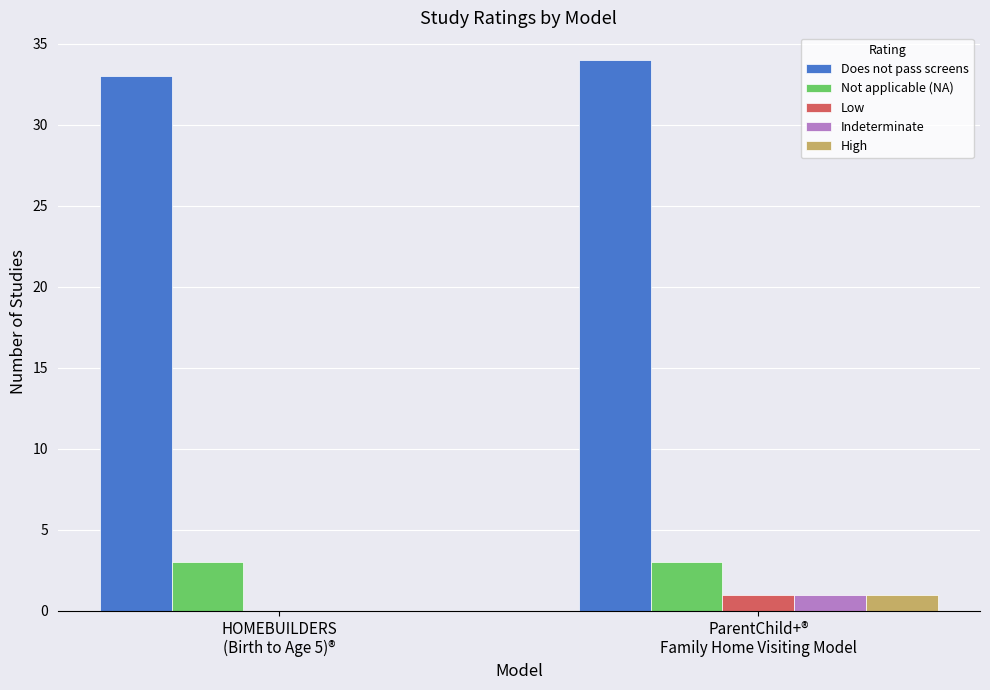

Count the number of data series in this chart.

5